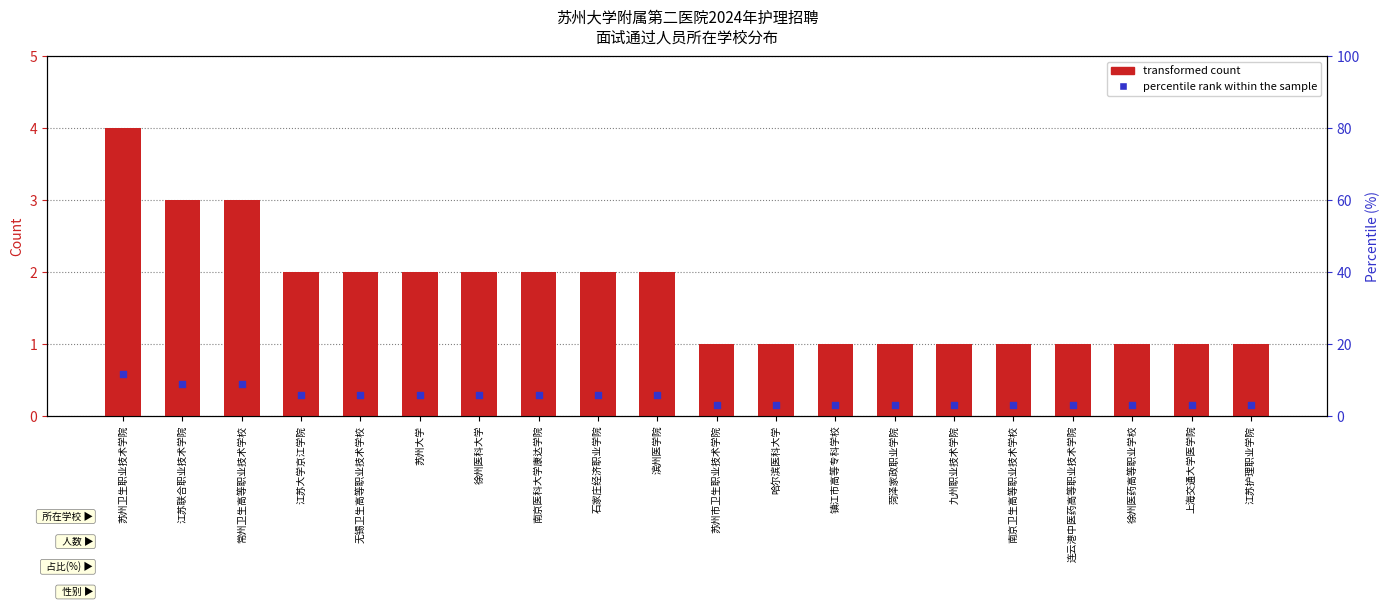

Which series has the largest Y range (max minus min)?

percentile rank within the sample